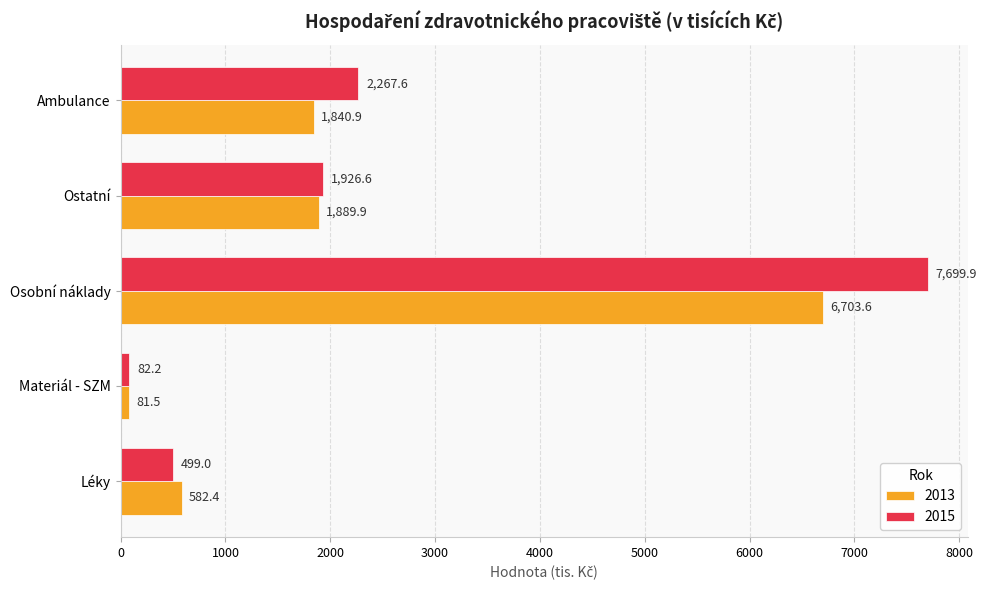

What is the difference between the highest and lowest values at Osobní náklady?

996.3